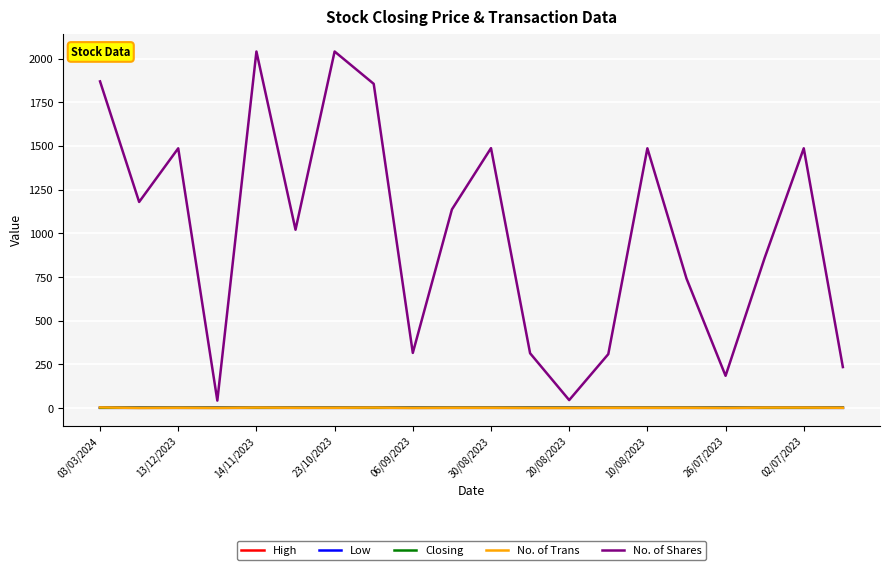

List the series in order of their peak value, lowest first.

Low, Closing, High, No. of Trans, No. of Shares